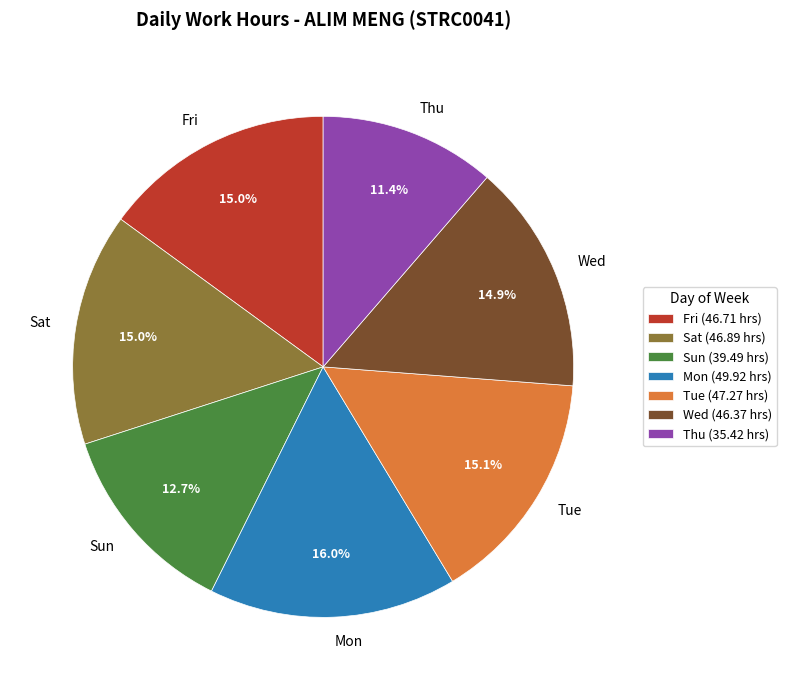

How much of the chart is everything except Wed?

85.1%